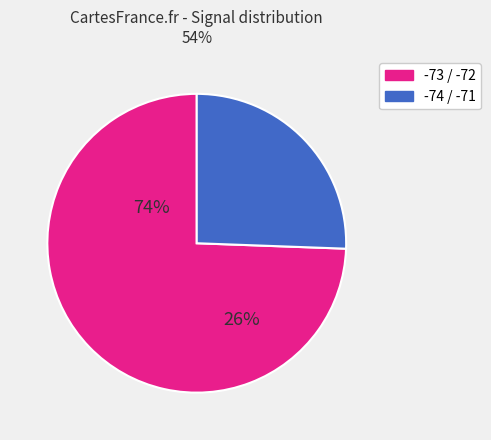

What is the largest slice in the pie chart?

-73 / -72